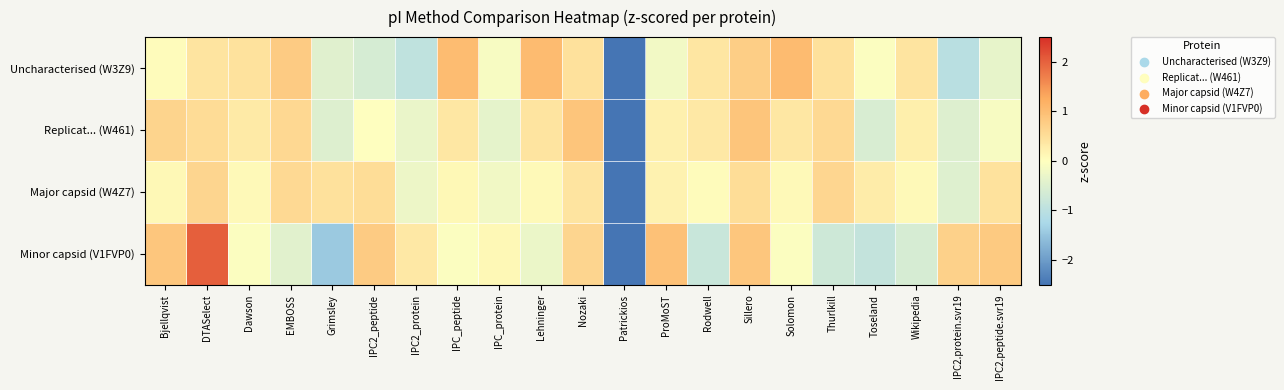

Which label corresponds to the largest value in the chart?

DTASelect